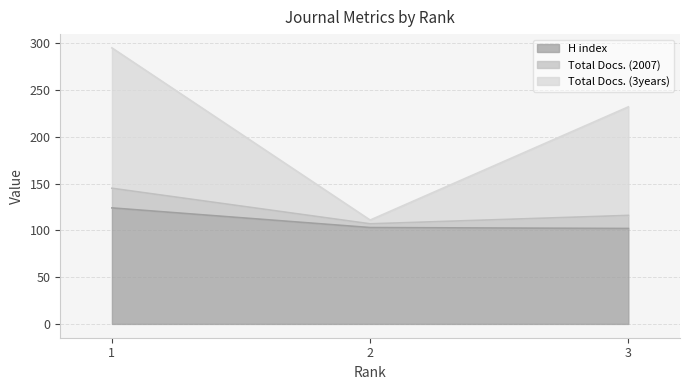

Does the chart have visible grid lines?

Yes